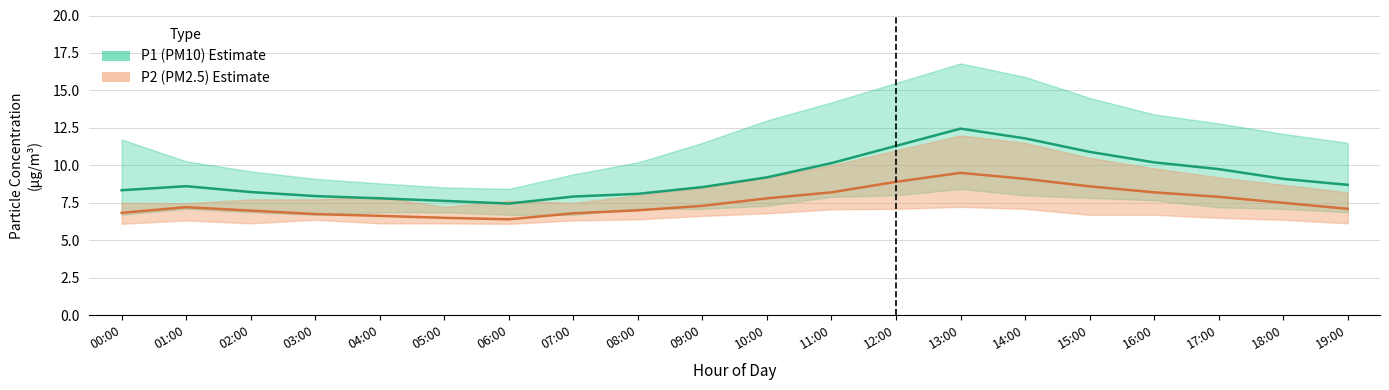

Rank the series by their average value, from lowest to highest.

P2, P1